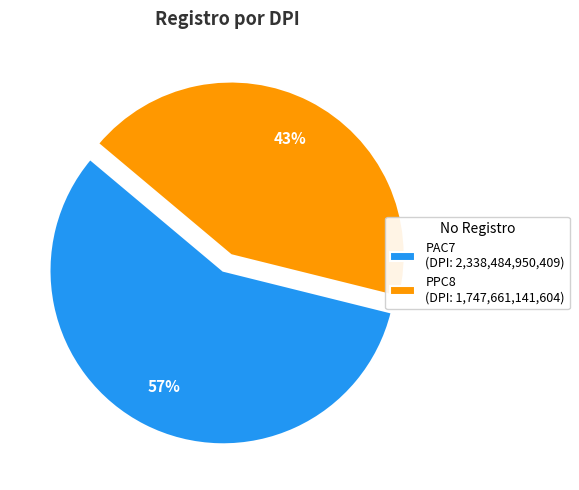

To the nearest percent, what is the difference between the PPC8 and PAC7 slice percentages?

14%